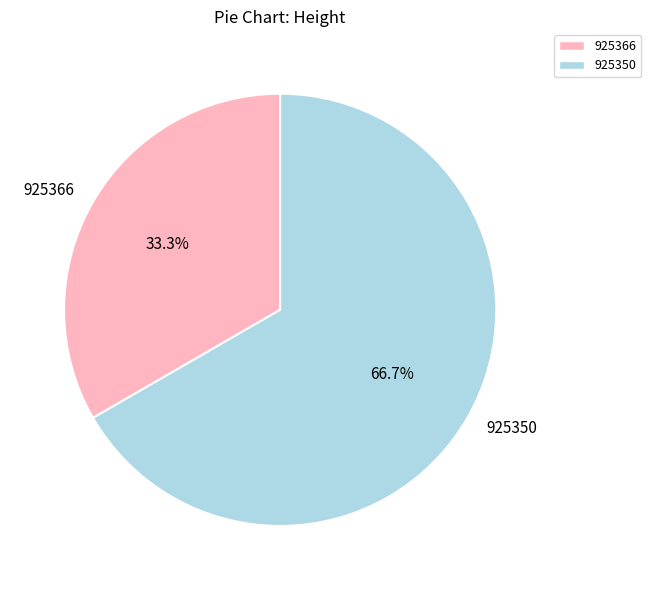

True or false: 925366 accounts for 33% of the total.

True